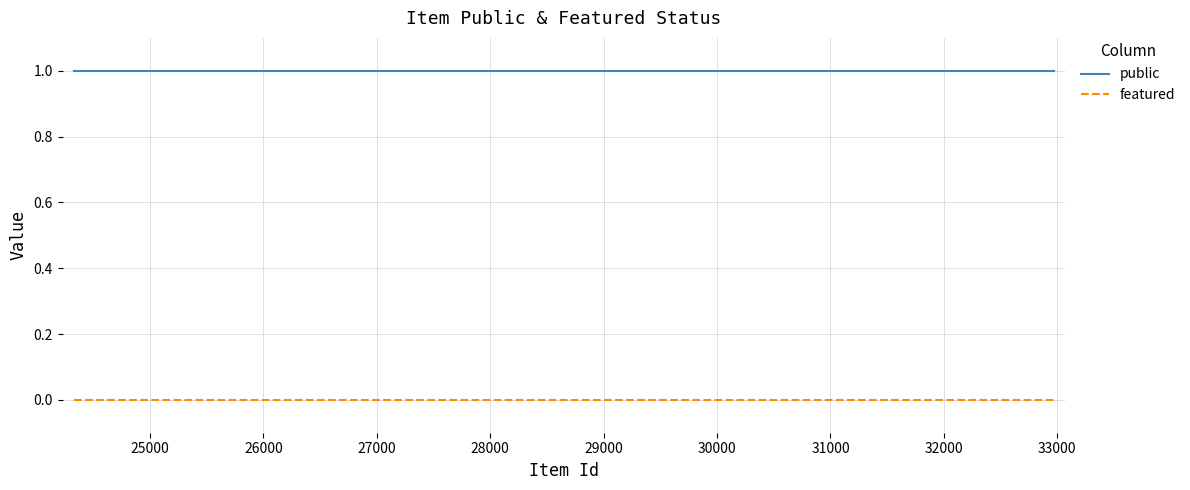

Rank the series by their average value, from lowest to highest.

featured, public